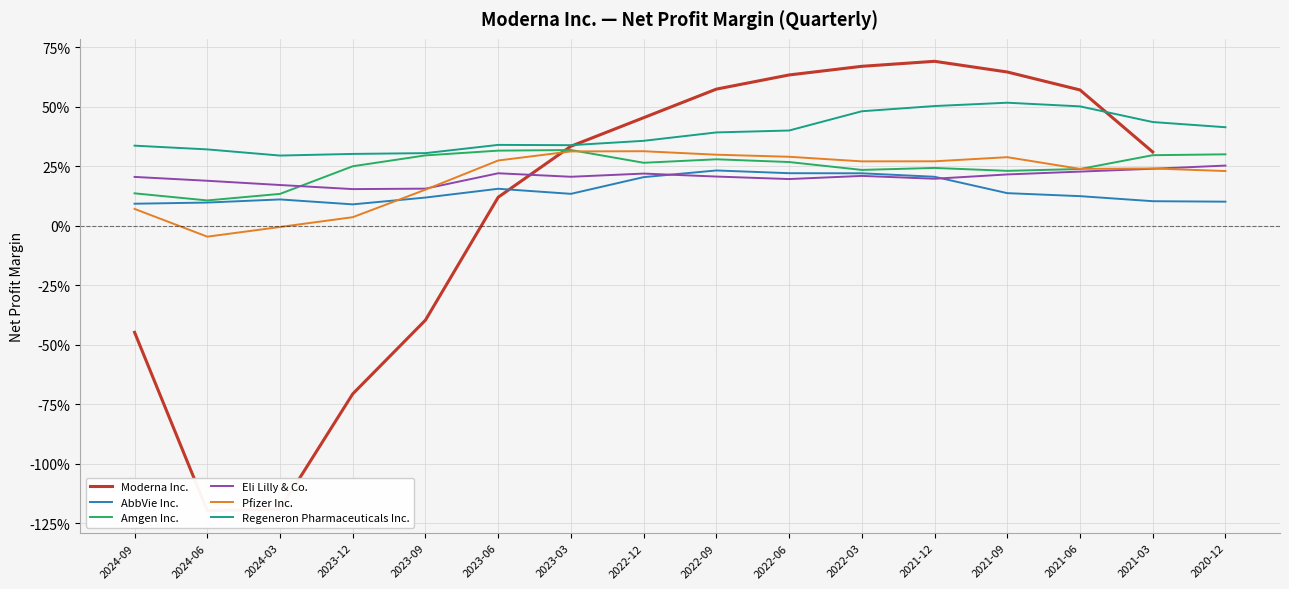

Which label corresponds to the smallest value in the chart?

2024-06